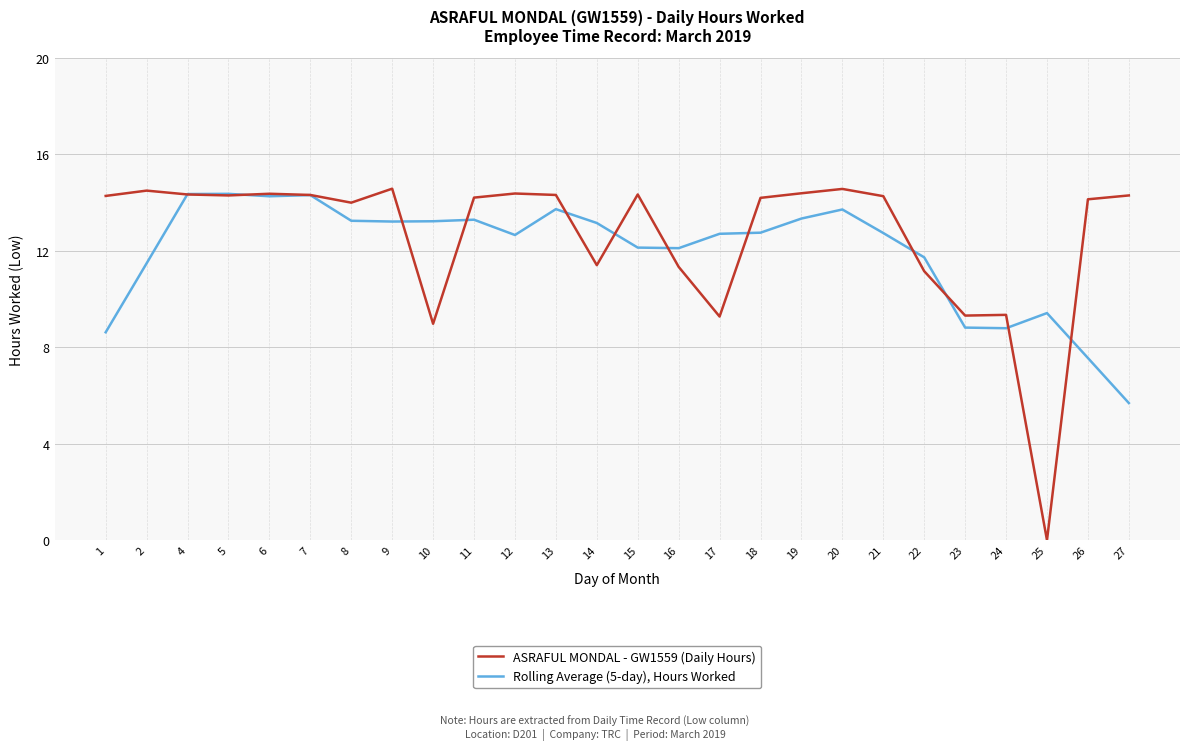

What are all the series names shown in the legend?

ASRAFUL MONDAL - GW1559 (Daily Hours), Rolling Average (5-day), Hours Worked